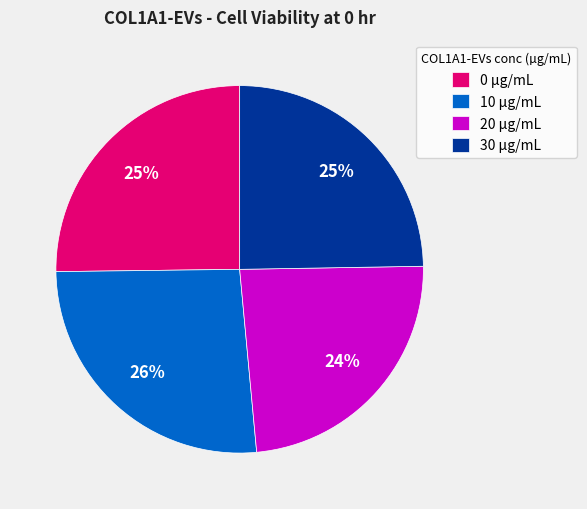

Is it true that 30 µg/mL is 25% of the pie?

True